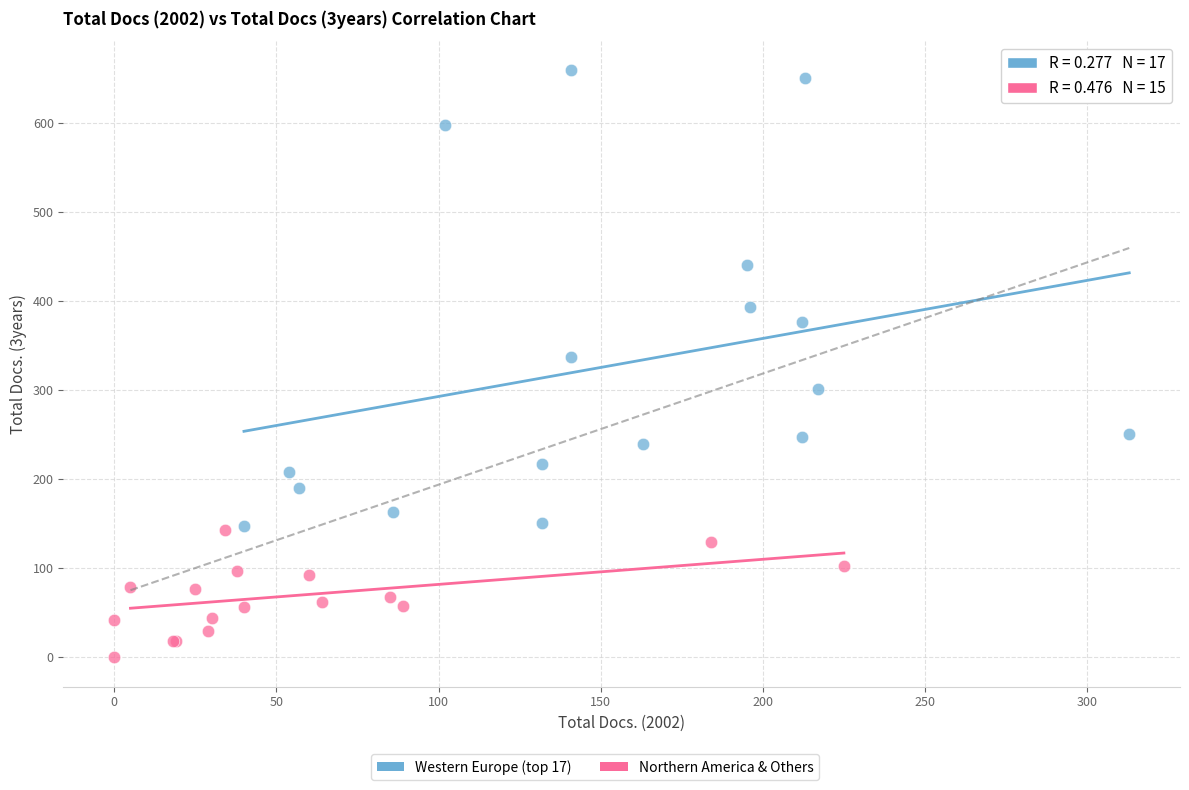

Which series has the widest spread of Y values?

Western Europe (top 17)